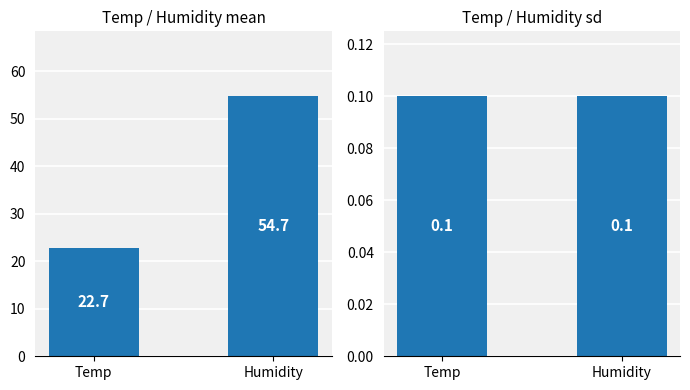

At which label is mean closest to 38?

Temp